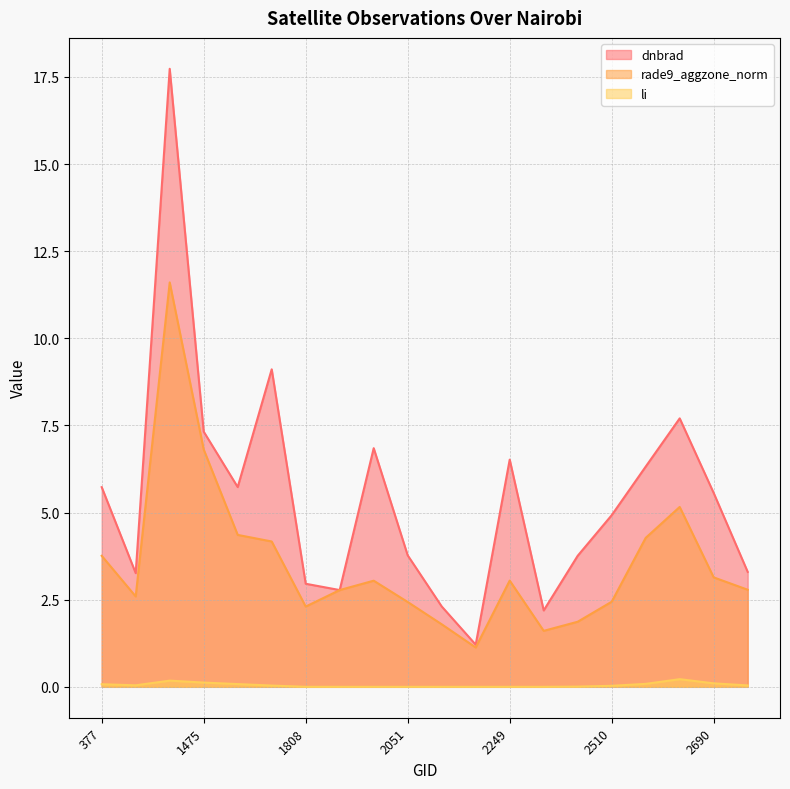

What is the total value across all series at 1601?

13.3